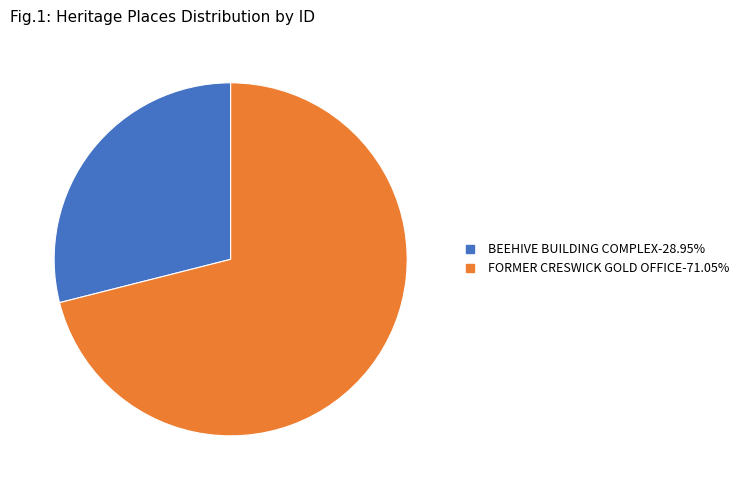

Is there a majority slice in this chart?

Yes